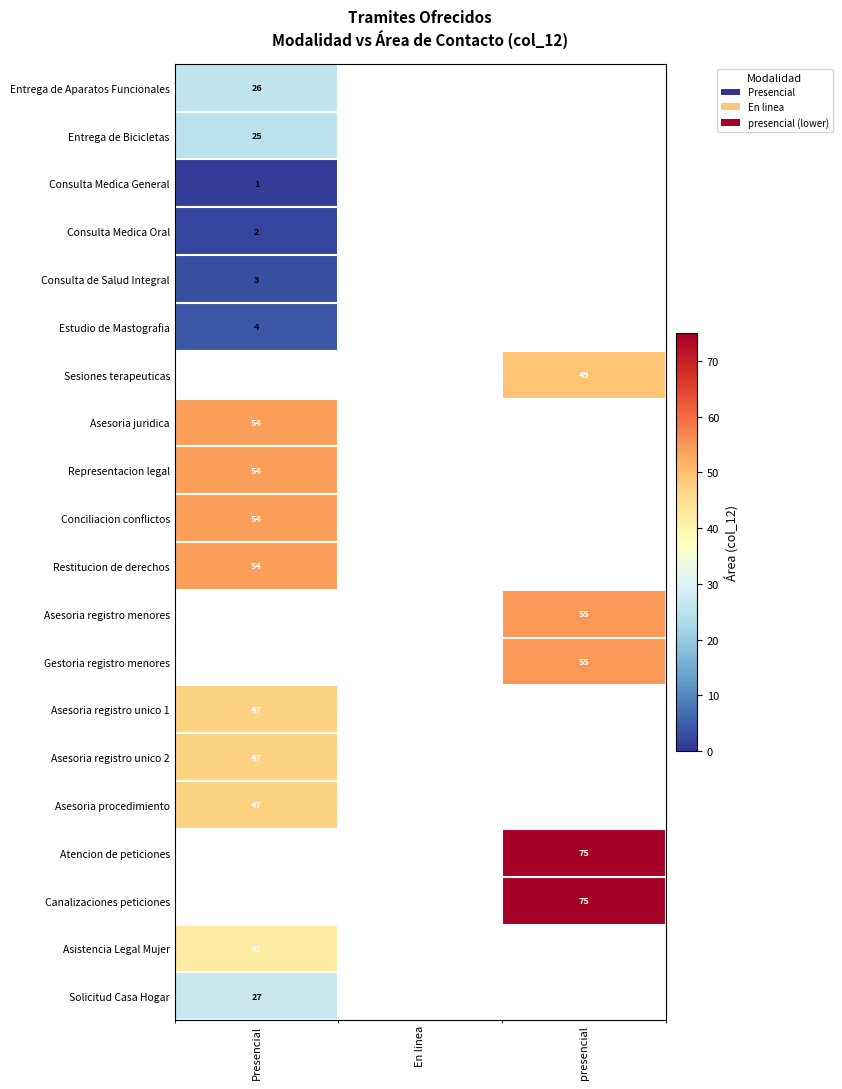

Between En linea and presencial, which is larger?

presencial